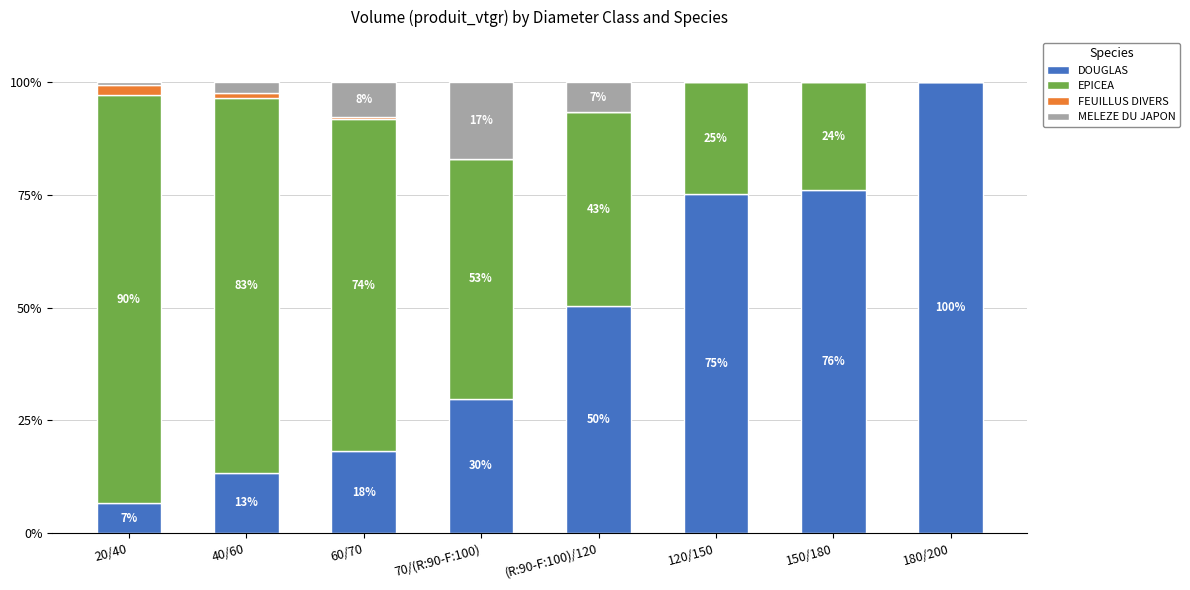

Are the bars horizontal?

No